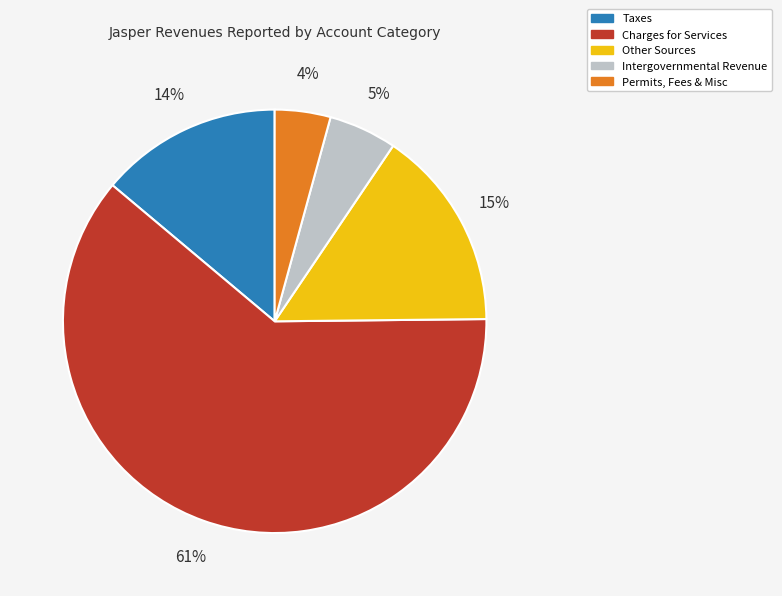

How many segments does this pie chart have?

5